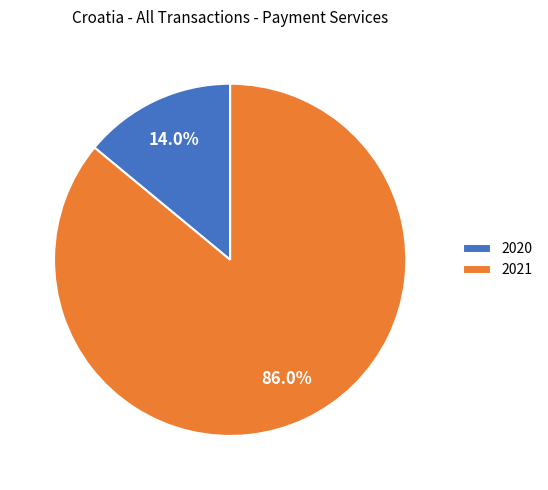

To the nearest percent, what is the difference between the largest and smallest slice percentages?

72%